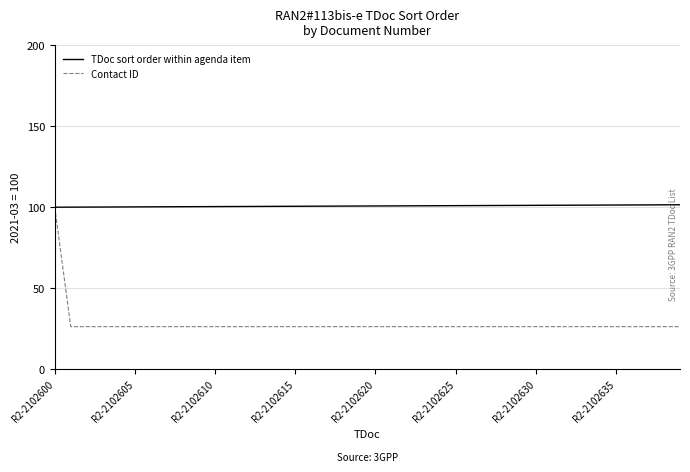

Which series has the largest range (max minus min)?

Contact ID